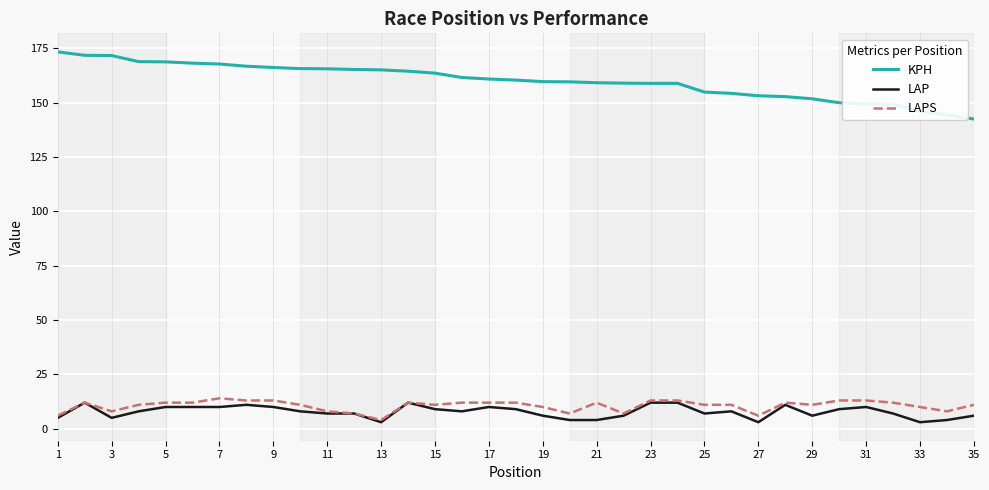

Which series has the largest total across all categories?

KPH